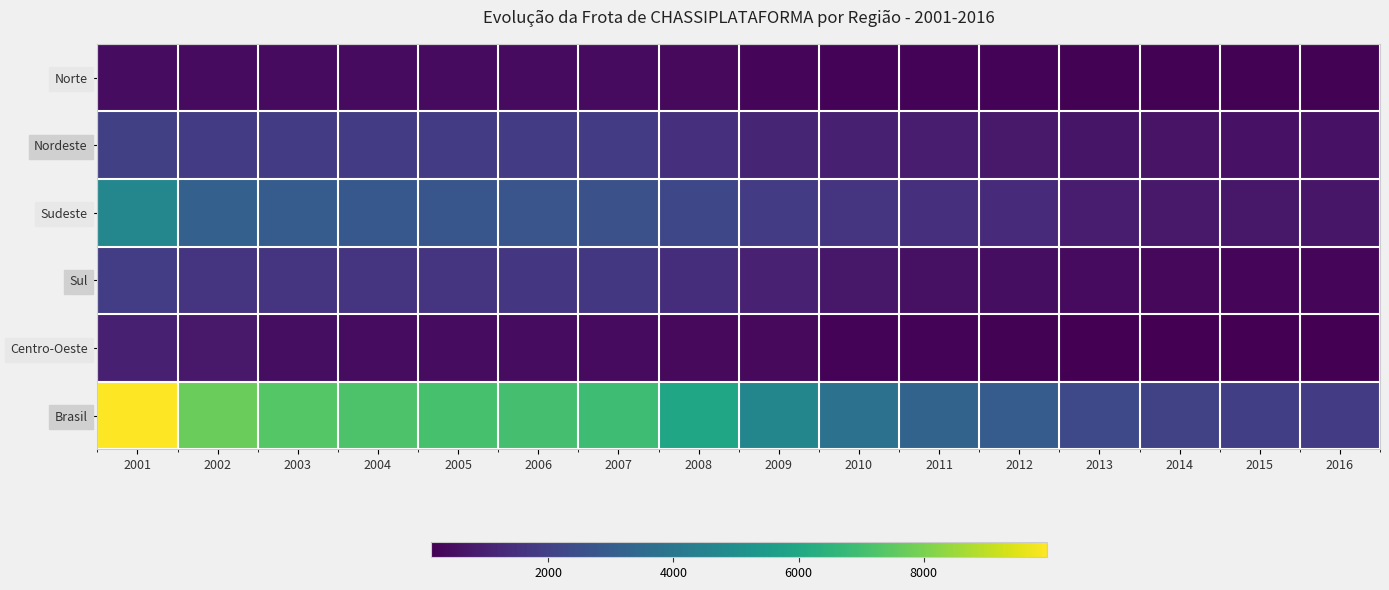

At how many categories does at least one series exceed 2074?

14